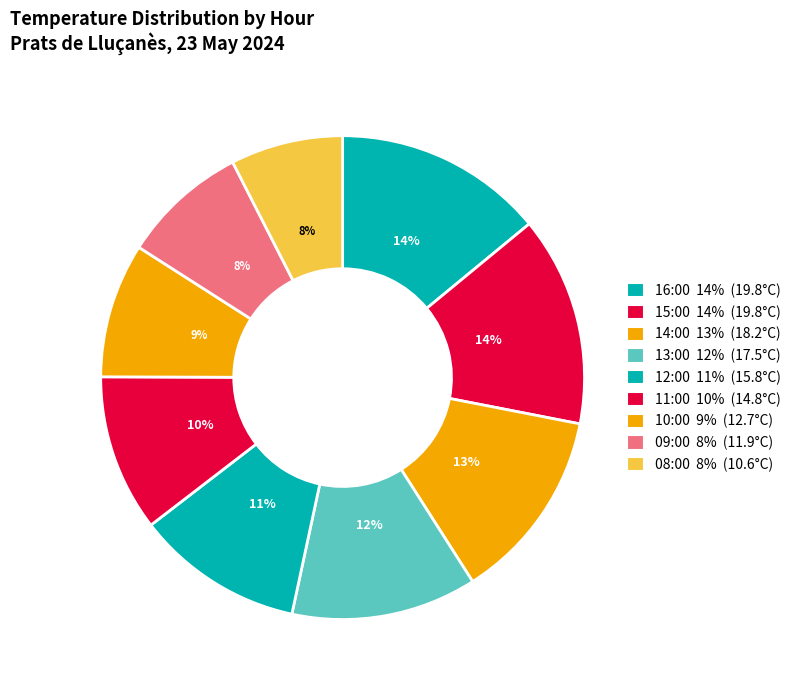

To the nearest percent, what is the combined percentage of 16:00 and 11:00?

25%